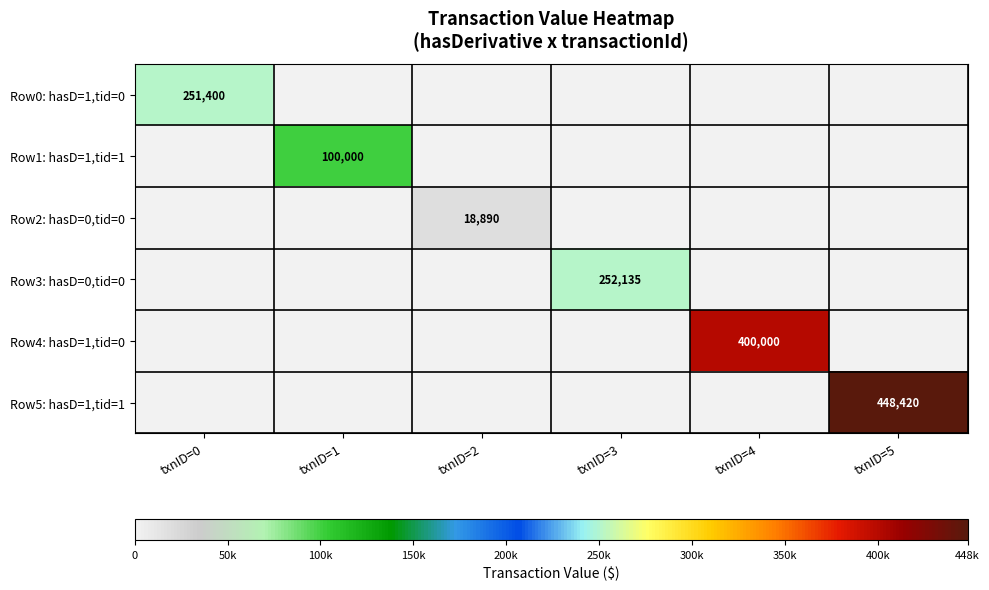

What is the spread (max minus min) of values at txnID=3?

252135